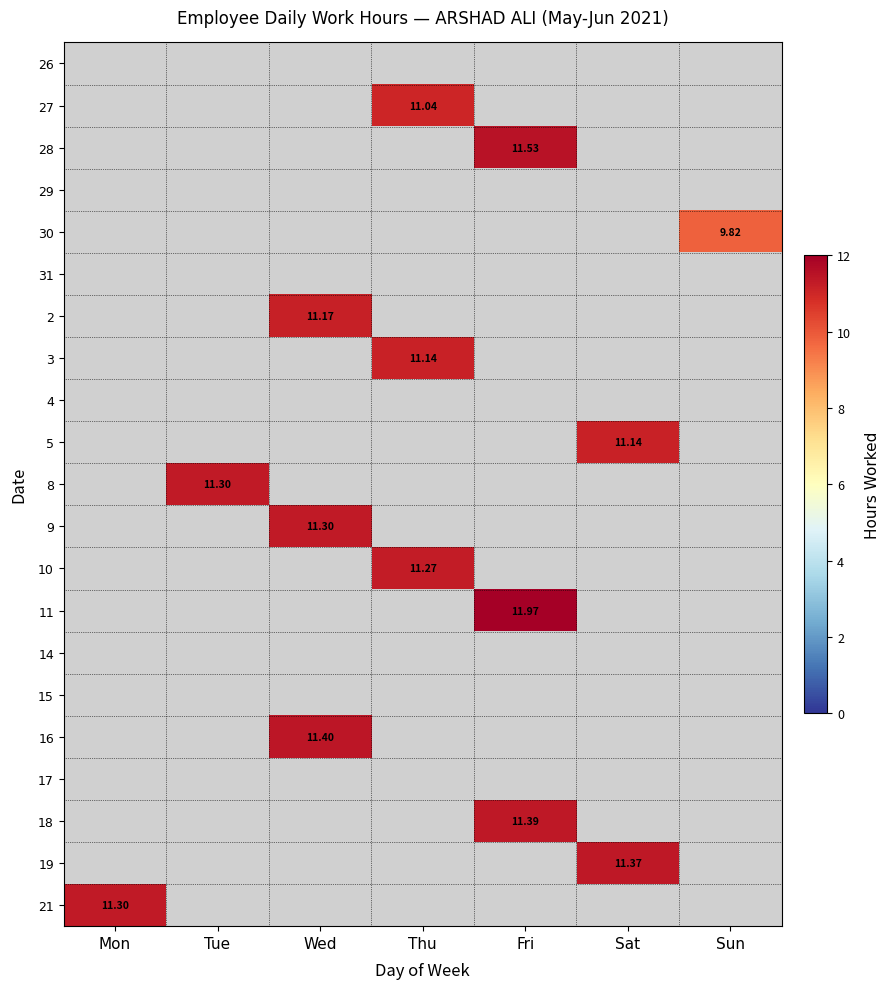

What is the smallest value displayed?

9.8